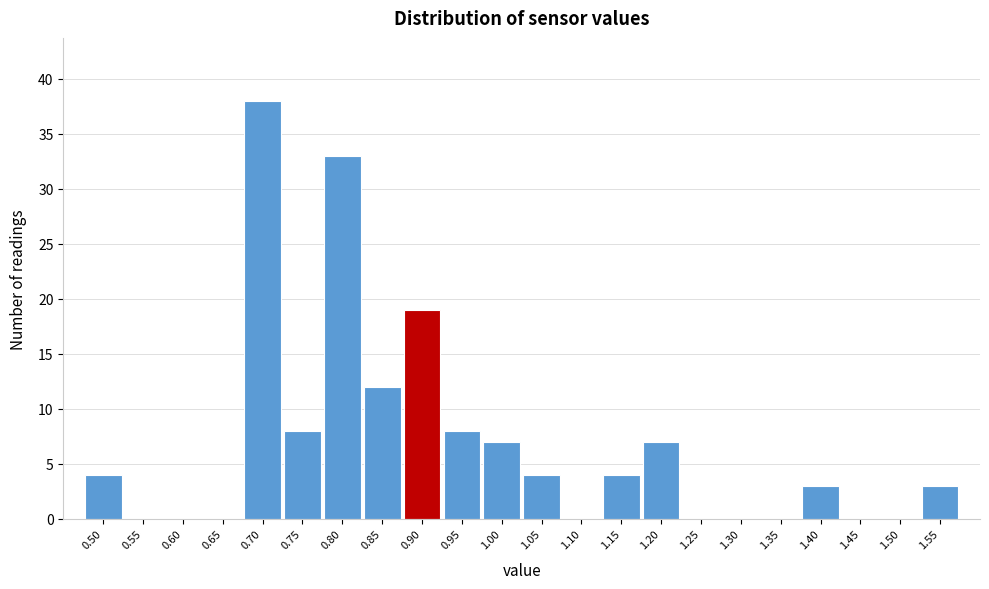

Reading right to left, extract all data points from this chart.

1.55=3	1.50=0	1.45=0	1.40=3	1.35=0	1.30=0	1.25=0	1.20=7	1.15=4	1.10=0	1.05=4	1.00=7	0.95=8	0.90=19	0.85=12	0.80=33	0.75=8	0.70=38	0.65=0	0.60=0	0.55=0	0.50=4